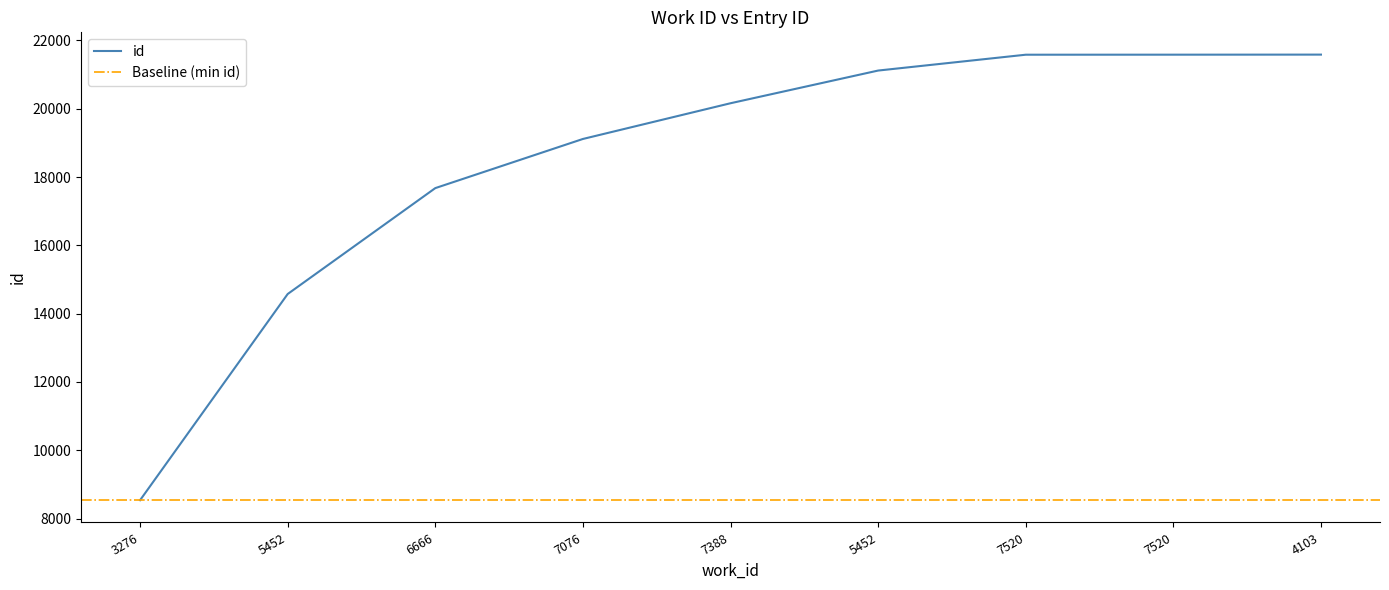

What is the value of the 3rd point from the left?

17675